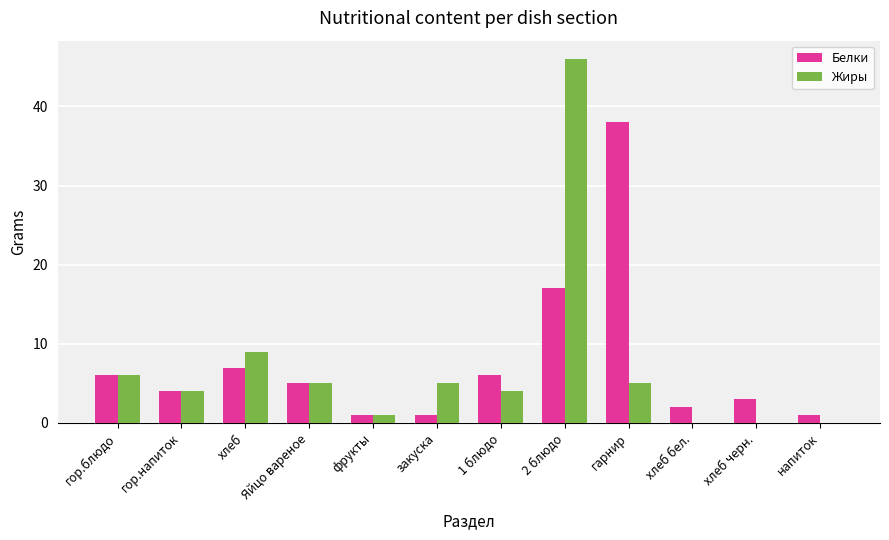

The value of Жиры at гор.блюдо is 6. True or false?

True